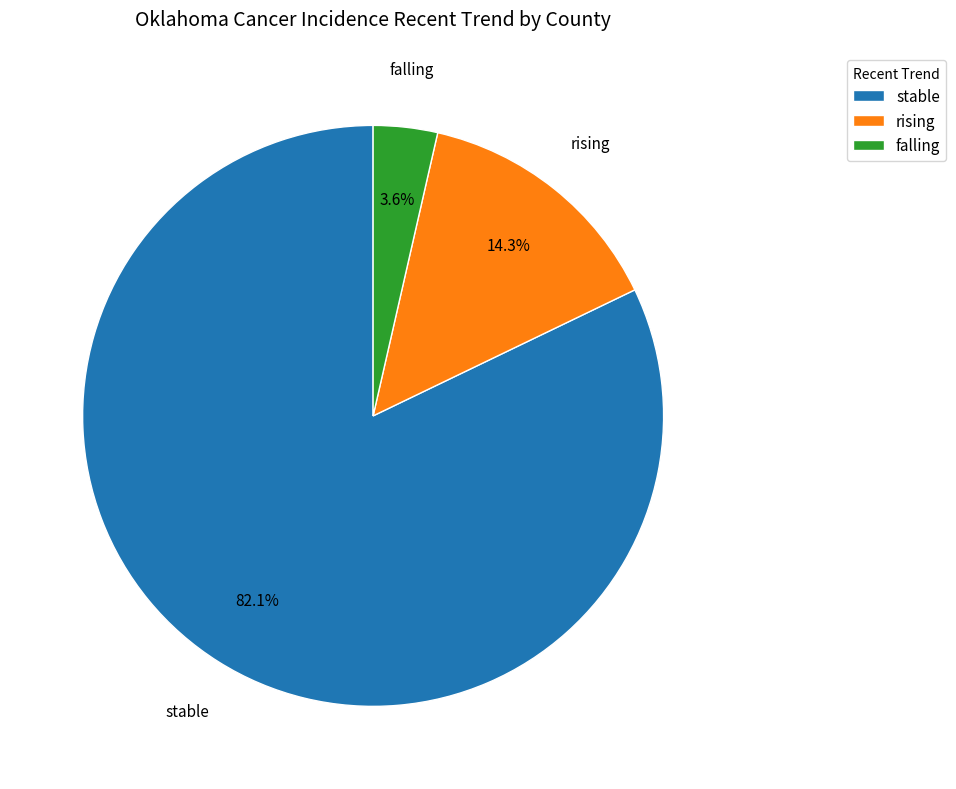

How many segments does this pie chart have?

3